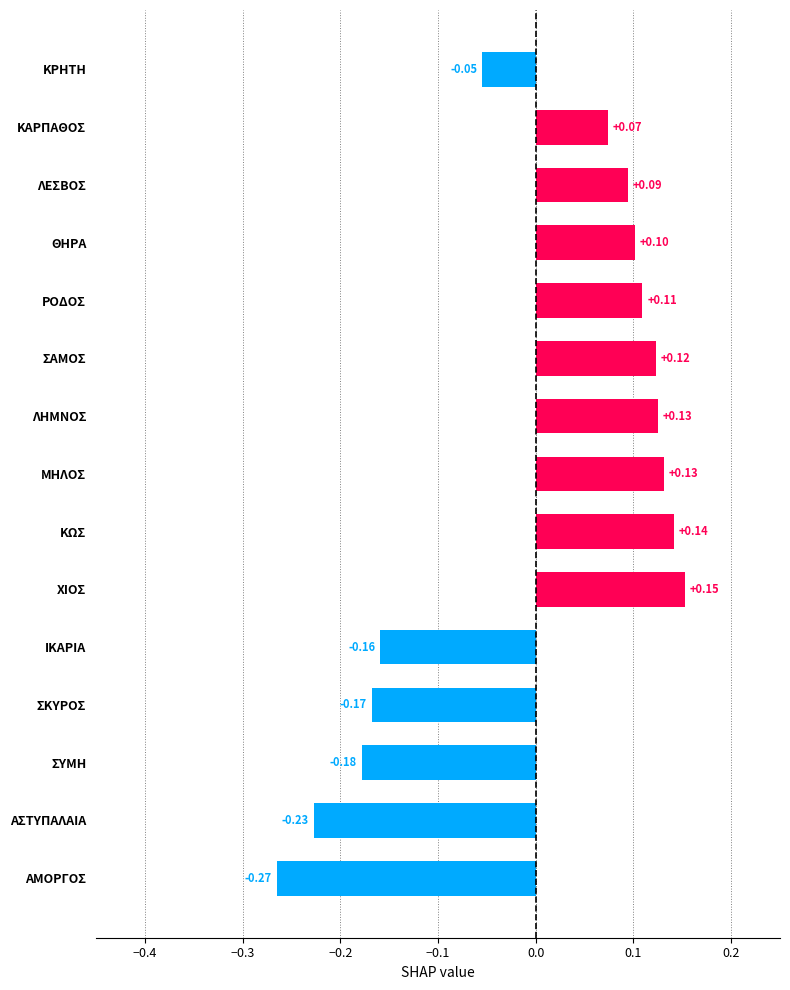

At which category does the chart reach its peak across all series?

ΧΙΟΣ